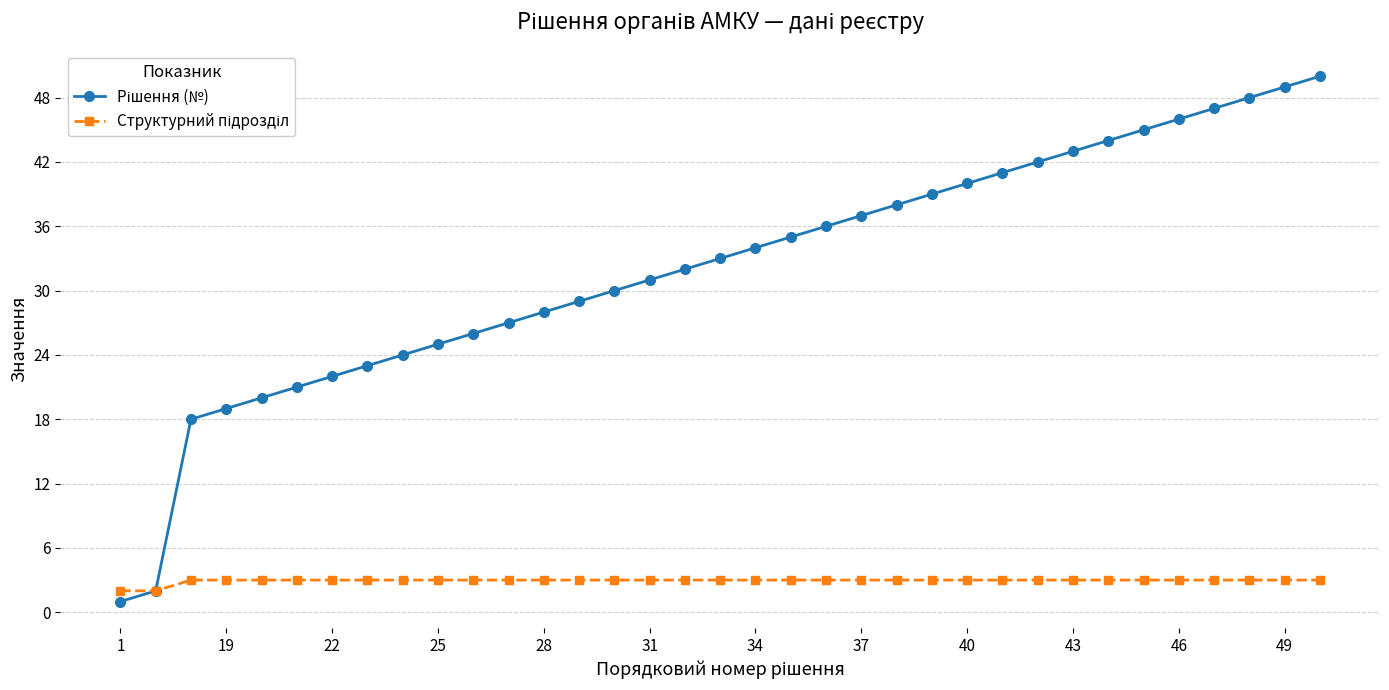

What is the maximum value shown in the chart?

50